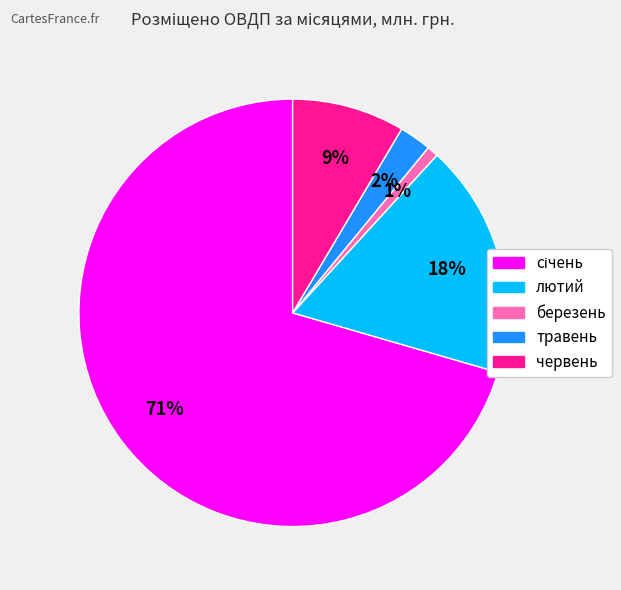

To the nearest percent, what percentage of the pie is березень?

1%